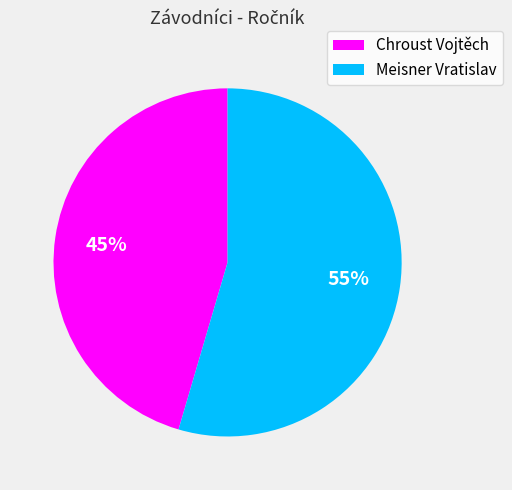

Which has a higher value, Meisner Vratislav or Chroust Vojtěch?

Meisner Vratislav